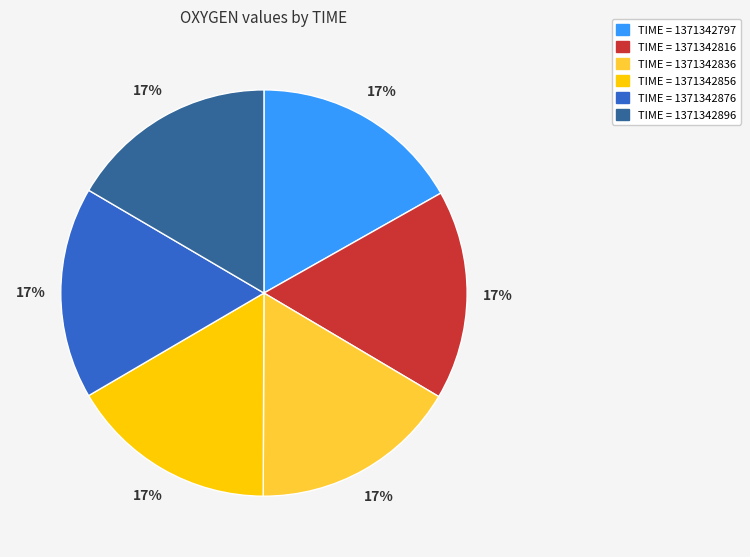

Does any single category account for the majority?

No